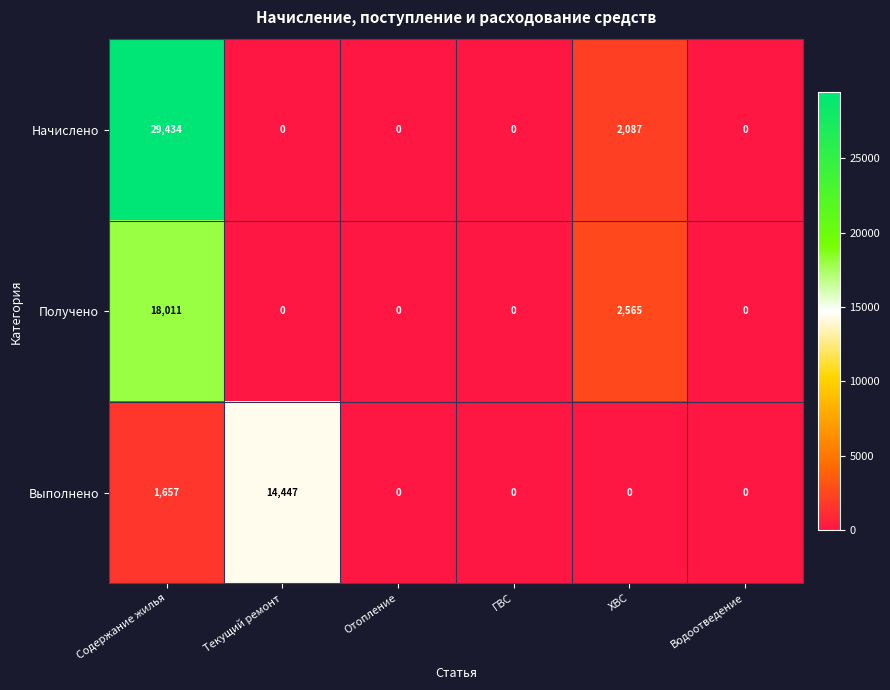

Rank the series by their maximum value, from lowest to highest.

Выполнено, Получено, Начислено